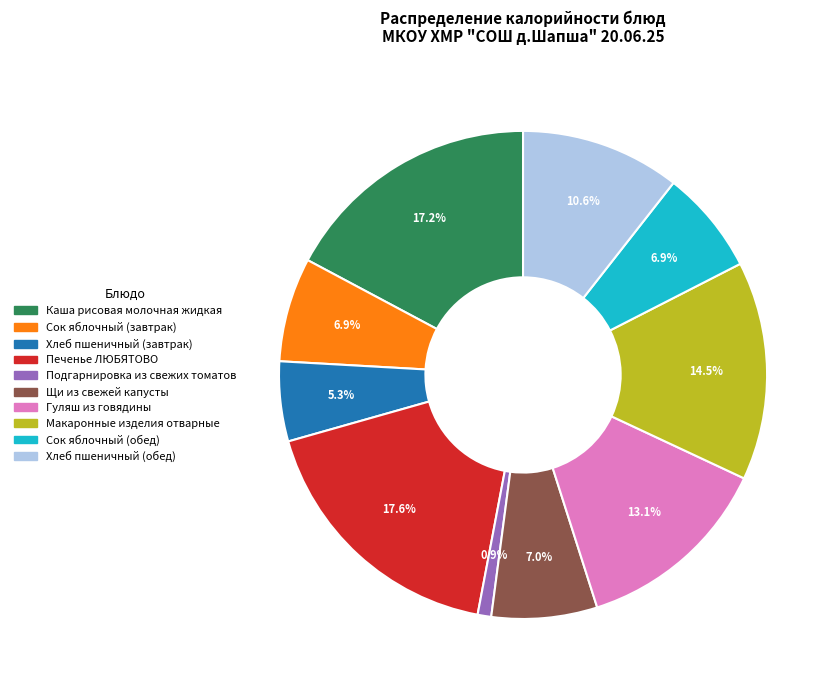

To the nearest percent, what is the difference between the Печенье ЛЮБЯТОВО and Сок яблочный (обед) slice percentages?

11%